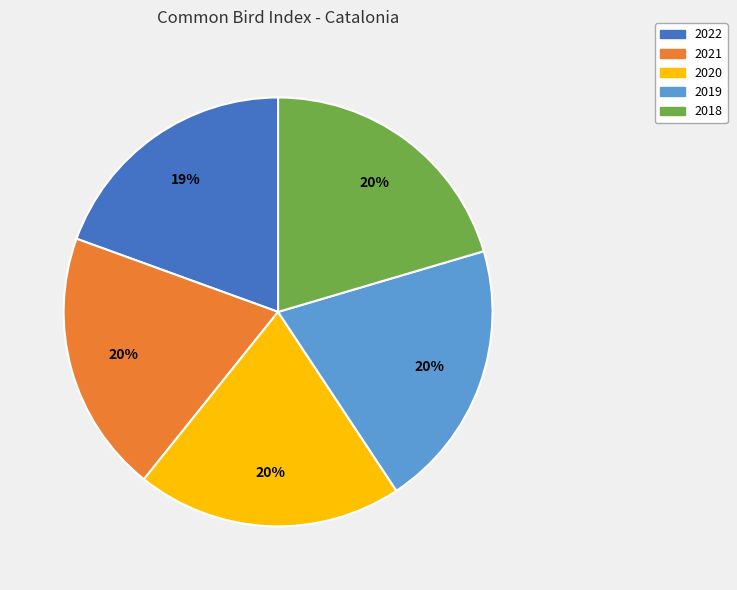

The 2018 slice represents 20% of the pie. True or false?

True